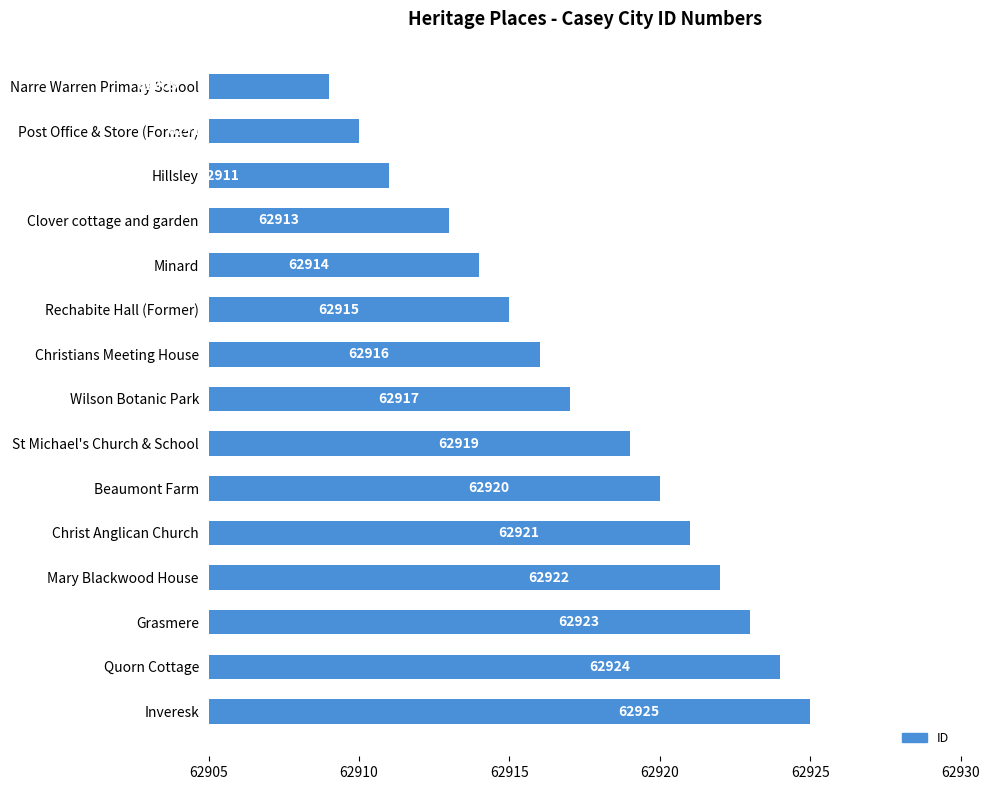

Read the value at Mary Blackwood House, to the nearest 10.

62920